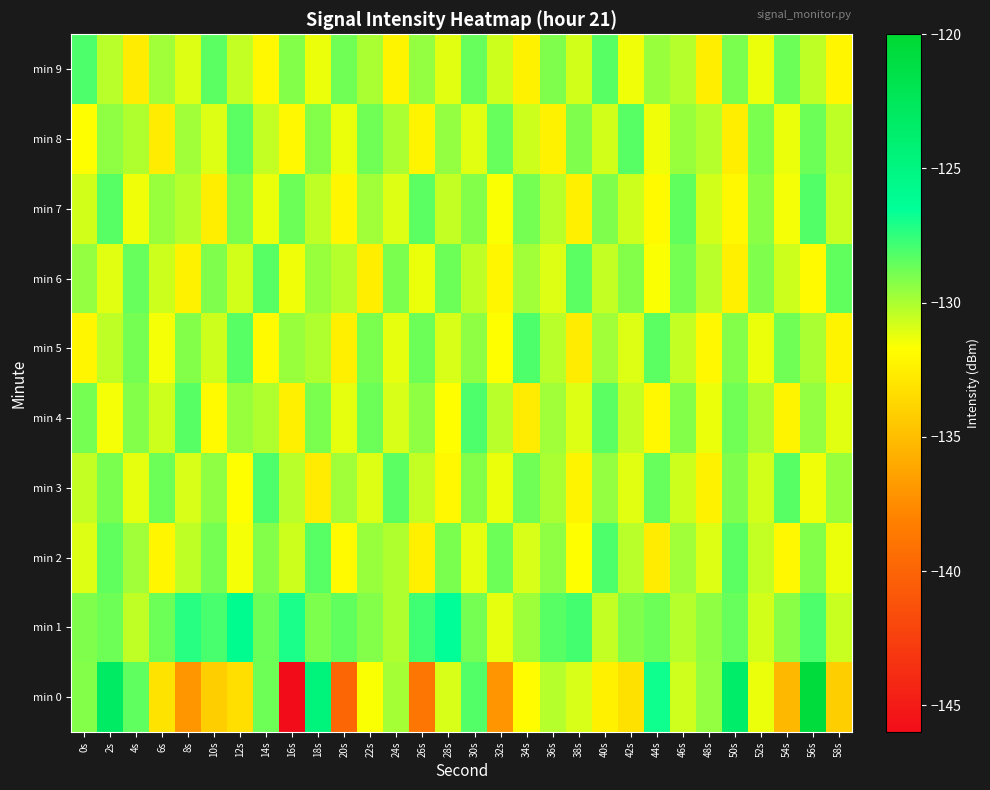

Reading left to right, extract all data points from this chart.

min 0: 0s=-129.2	2s=-123.2	4s=-128.5	6s=-133.1	8s=-137.0	10s=-134.2	12s=-133.3	14s=-128.7	16s=-146.0	18s=-124.7	20s=-139.9	22s=-131.6	24s=-129.9	26s=-138.8	28s=-130.9	30s=-128.2	32s=-137.1	34s=-131.8	36s=-130.2	38s=-130.9	40s=-132.3	42s=-133.2	44s=-126.9	46s=-130.7	48s=-129.5	50s=-123.5	52s=-131.3	54s=-135.3	56s=-120.6	58s=-134.2
min 1: 0s=-129.1	2s=-128.7	4s=-130.4	6s=-128.7	8s=-127.3	10s=-128.0	12s=-125.9	14s=-128.7	16s=-127.0	18s=-129.1	20s=-128.5	22s=-129.2	24s=-130.1	26s=-127.8	28s=-126.5	30s=-128.9	32s=-131.2	34s=-129.7	36s=-128.3	38s=-127.9	40s=-130.5	42s=-129.1	44s=-128.7	46s=-130.2	48s=-129.4	50s=-128.6	52s=-130.8	54s=-129.3	56s=-128.1	58s=-130.6
min 2: 0s=-131.0	2s=-128.5	4s=-129.8	6s=-132.1	8s=-130.4	10s=-128.9	12s=-131.5	14s=-129.2	16s=-130.7	18s=-128.3	20s=-131.9	22s=-129.6	24s=-130.1	26s=-132.4	28s=-129.0	30s=-131.2	32s=-128.7	34s=-130.9	36s=-129.4	38s=-131.7	40s=-128.1	42s=-130.3	44s=-132.6	46s=-129.8	48s=-131.0	50s=-128.4	52s=-130.5	54s=-132.0	56s=-129.2	58s=-131.3
min 3: 0s=-130.5	2s=-129.0	4s=-131.2	6s=-128.7	8s=-130.9	10s=-129.4	12s=-131.7	14s=-128.1	16s=-130.3	18s=-132.6	20s=-129.8	22s=-131.0	24s=-128.4	26s=-130.5	28s=-132.0	30s=-129.2	32s=-131.3	34s=-128.8	36s=-130.0	38s=-132.2	40s=-129.5	42s=-131.1	44s=-128.6	46s=-130.7	48s=-132.3	50s=-129.1	52s=-130.8	54s=-128.3	56s=-131.4	58s=-129.6
min 4: 0s=-128.9	2s=-131.5	4s=-129.2	6s=-130.7	8s=-128.3	10s=-131.9	12s=-129.6	14s=-130.1	16s=-132.4	18s=-129.0	20s=-131.2	22s=-128.7	24s=-130.9	26s=-129.4	28s=-131.7	30s=-128.1	32s=-130.3	34s=-132.6	36s=-129.8	38s=-131.0	40s=-128.4	42s=-130.5	44s=-132.0	46s=-129.2	48s=-131.3	50s=-128.8	52s=-130.0	54s=-132.2	56s=-129.5	58s=-131.1
min 5: 0s=-132.1	2s=-130.4	4s=-128.9	6s=-131.5	8s=-129.2	10s=-130.7	12s=-128.3	14s=-131.9	16s=-129.6	18s=-130.1	20s=-132.4	22s=-129.0	24s=-131.2	26s=-128.7	28s=-130.9	30s=-129.4	32s=-131.7	34s=-128.1	36s=-130.3	38s=-132.6	40s=-129.8	42s=-131.0	44s=-128.4	46s=-130.5	48s=-132.0	50s=-129.2	52s=-131.3	54s=-128.8	56s=-130.0	58s=-132.2
min 6: 0s=-129.5	2s=-131.1	4s=-128.6	6s=-130.7	8s=-132.3	10s=-129.1	12s=-130.8	14s=-128.3	16s=-131.4	18s=-129.6	20s=-130.2	22s=-132.5	24s=-129.0	26s=-131.3	28s=-128.7	30s=-130.4	32s=-132.1	34s=-129.8	36s=-131.0	38s=-128.4	40s=-130.5	42s=-129.2	44s=-131.6	46s=-128.9	48s=-130.3	50s=-132.4	52s=-129.1	54s=-130.7	56s=-131.9	58s=-128.5
min 7: 0s=-130.8	2s=-128.3	4s=-131.4	6s=-129.6	8s=-130.2	10s=-132.5	12s=-129.0	14s=-131.3	16s=-128.7	18s=-130.4	20s=-132.1	22s=-129.8	24s=-131.0	26s=-128.4	28s=-130.5	30s=-129.2	32s=-131.6	34s=-128.9	36s=-130.3	38s=-132.4	40s=-129.1	42s=-130.7	44s=-131.9	46s=-128.5	48s=-130.8	50s=-132.0	52s=-129.3	54s=-131.5	56s=-128.2	58s=-130.6
min 8: 0s=-131.7	2s=-129.4	4s=-130.1	6s=-132.6	8s=-129.8	10s=-131.0	12s=-128.4	14s=-130.5	16s=-132.0	18s=-129.2	20s=-131.3	22s=-128.8	24s=-130.0	26s=-132.2	28s=-129.5	30s=-131.1	32s=-128.6	34s=-130.7	36s=-132.3	38s=-129.1	40s=-130.8	42s=-128.3	44s=-131.4	46s=-129.6	48s=-130.2	50s=-132.5	52s=-129.0	54s=-131.3	56s=-128.7	58s=-130.4
min 9: 0s=-128.1	2s=-130.3	4s=-132.6	6s=-129.8	8s=-131.0	10s=-128.4	12s=-130.5	14s=-132.0	16s=-129.2	18s=-131.3	20s=-128.8	22s=-130.0	24s=-132.2	26s=-129.5	28s=-131.1	30s=-128.6	32s=-130.7	34s=-132.3	36s=-129.1	38s=-130.8	40s=-128.3	42s=-131.4	44s=-129.6	46s=-130.2	48s=-132.5	50s=-129.0	52s=-131.3	54s=-128.7	56s=-130.4	58s=-132.1